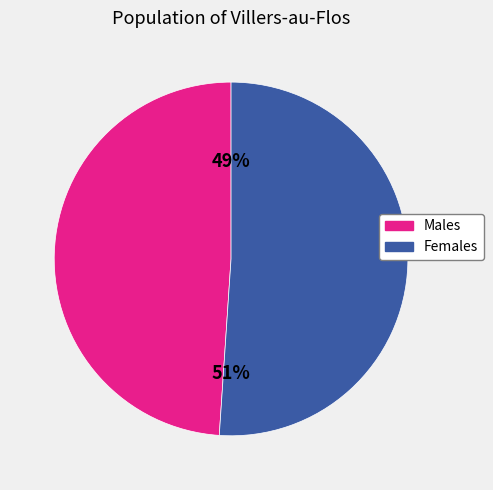

Is there any slice that represents more than half of the pie?

Yes